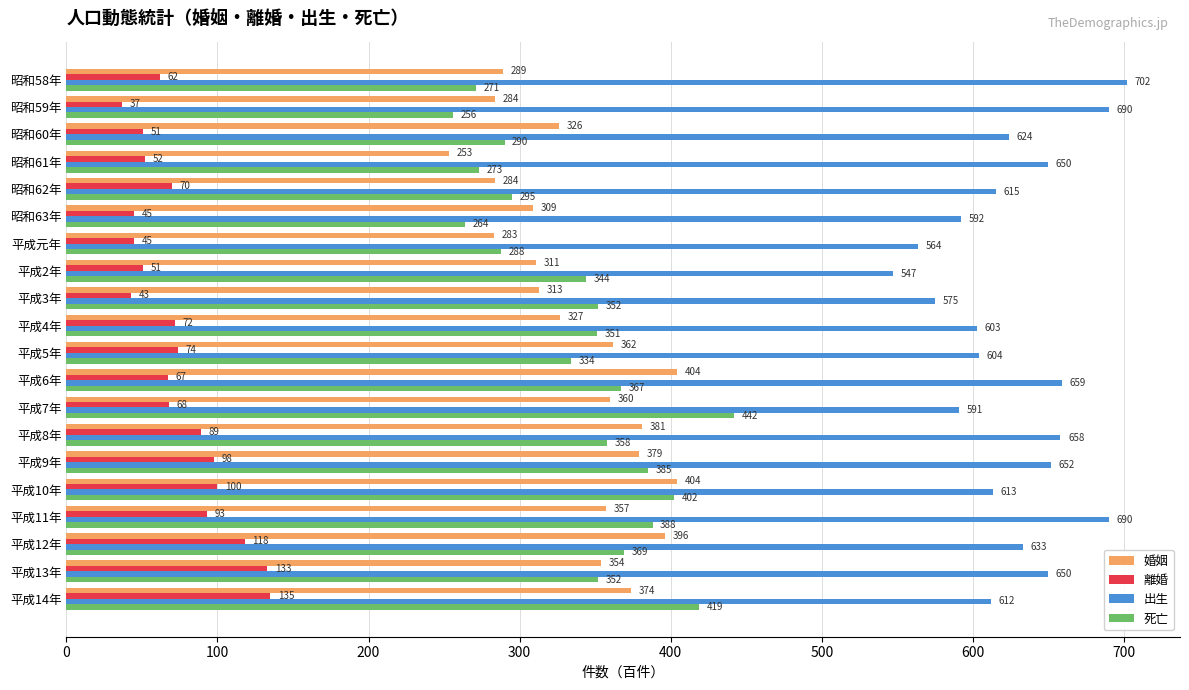

At how many categories does at least one series exceed 327?

20